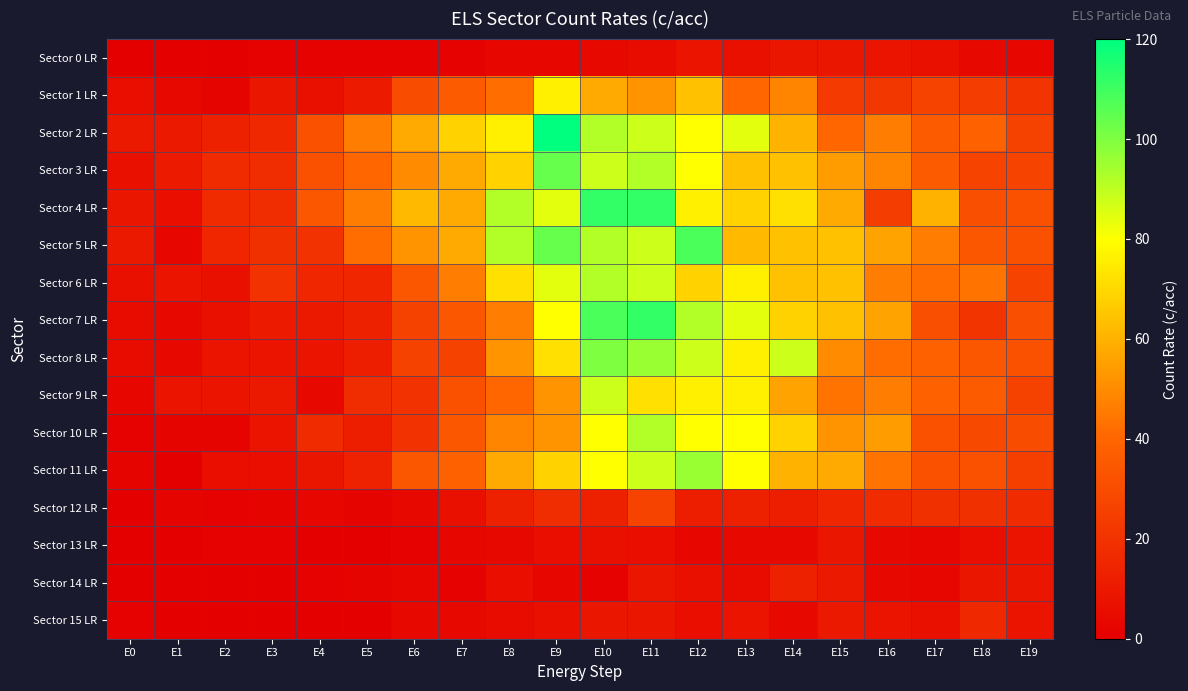

At which category is the sum across all series the highest?

E11